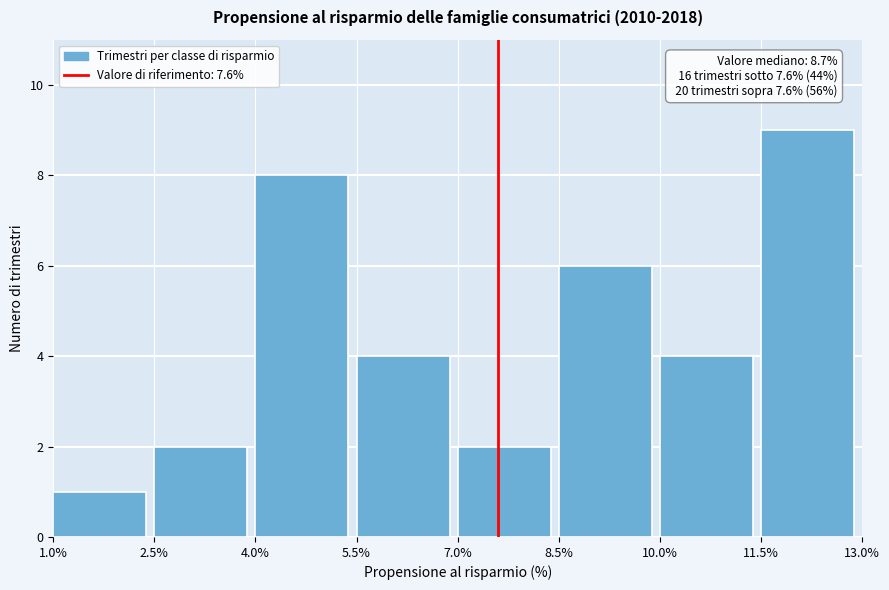

Over which range of the x-axis is the bar tallest?

11.5% to 13.0%